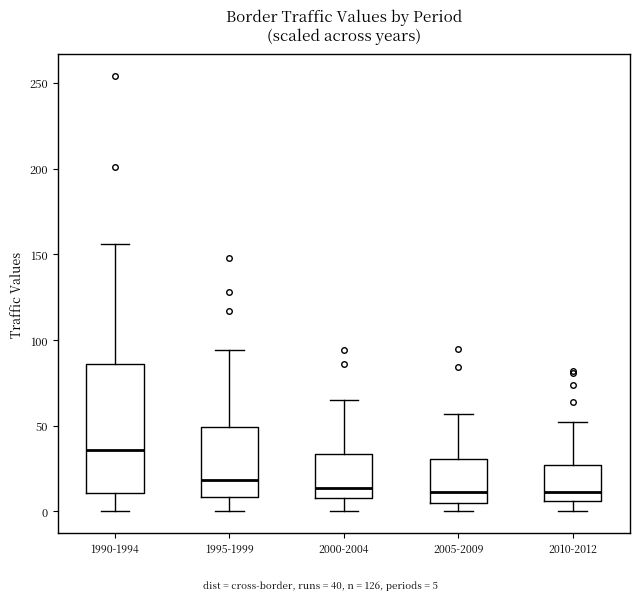

Where is the upper edge of the box for 2000-2004 on the y-axis? The values are not printed on the chart, so give them approximately, as read against the axis.

35